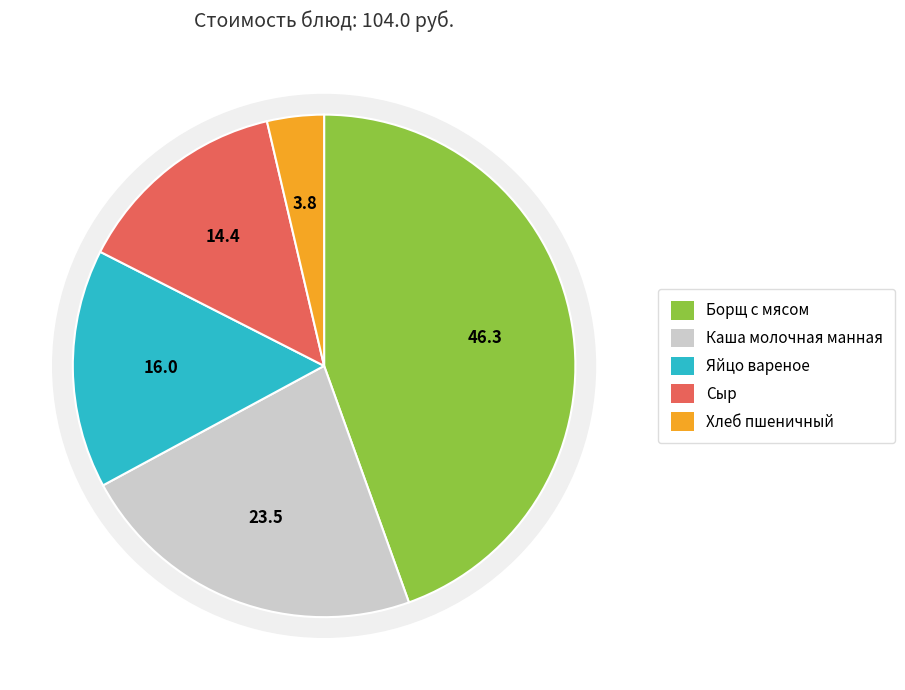

Does any single category account for the majority?

No